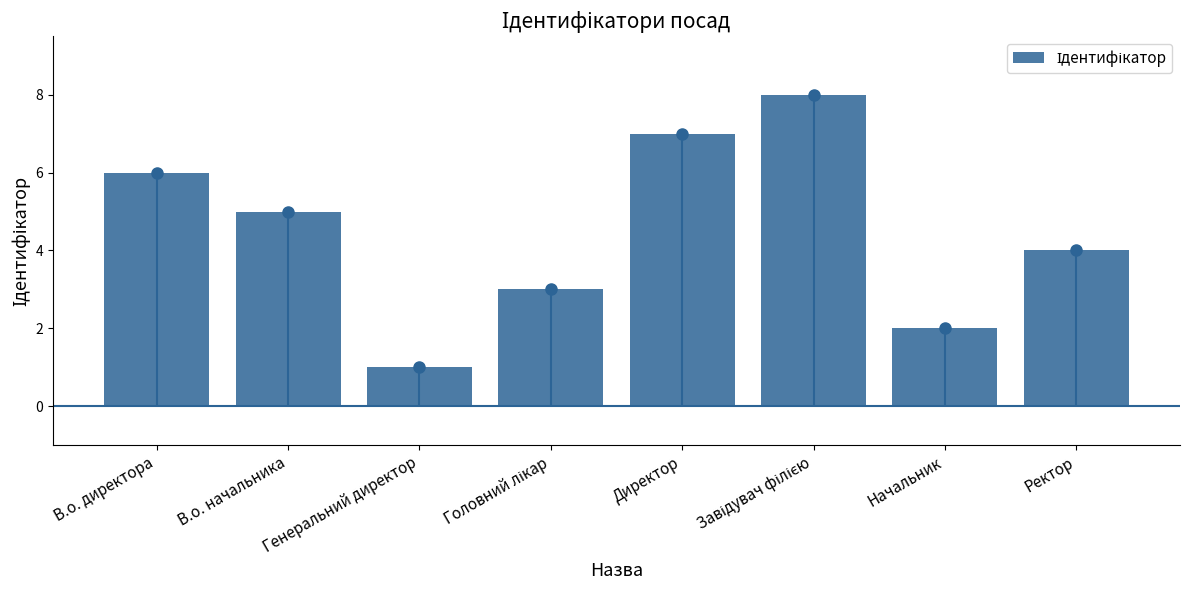

At which label is the value closest to 4?

Ректор